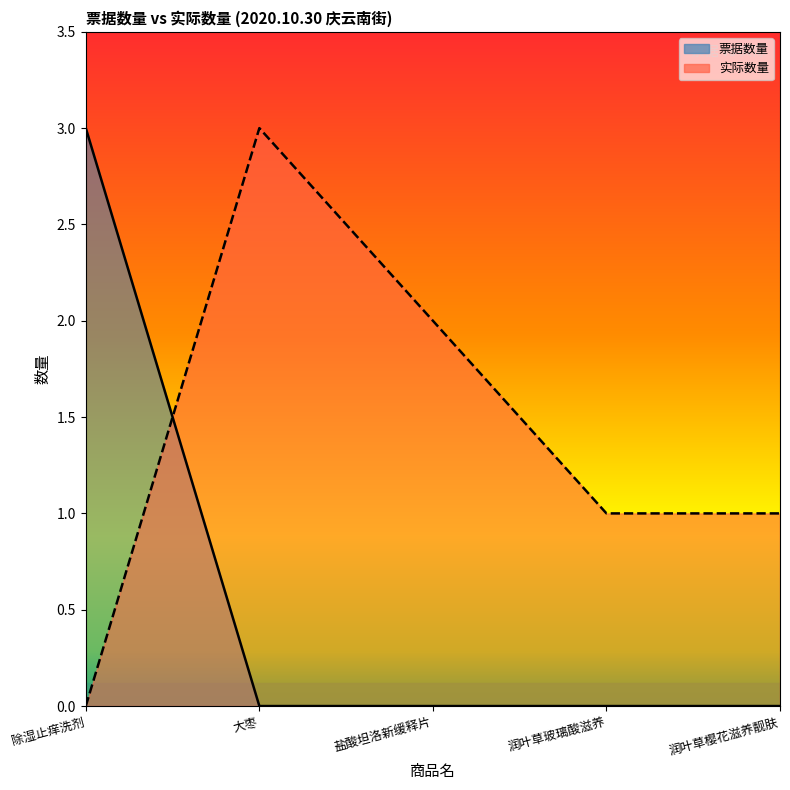

Count the 票据数量 values in the range 0 to 1.

4